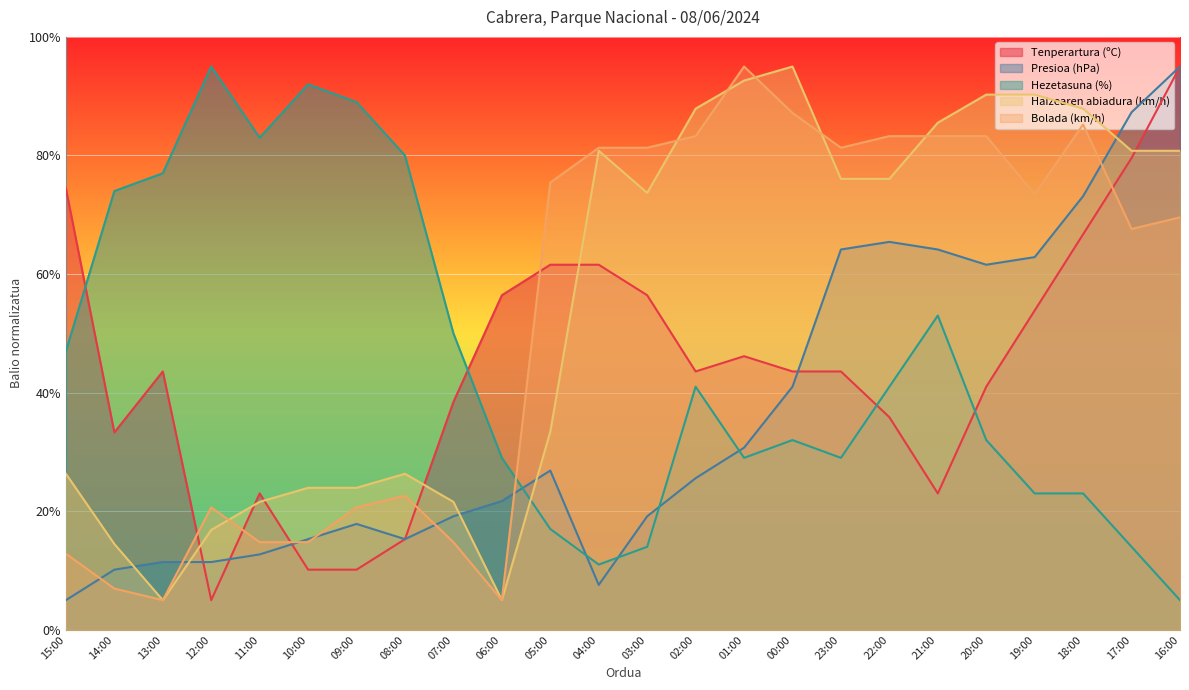

How many lines are shown in the chart?

5